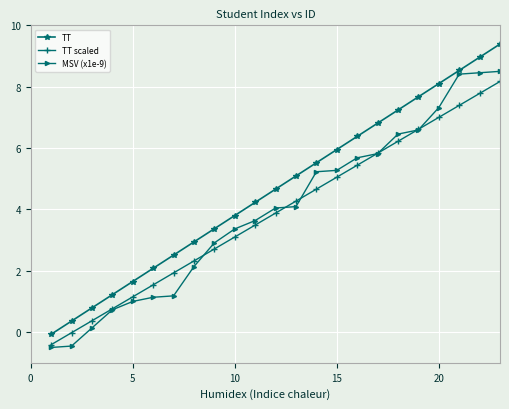

Which series has the widest spread of values?

TT